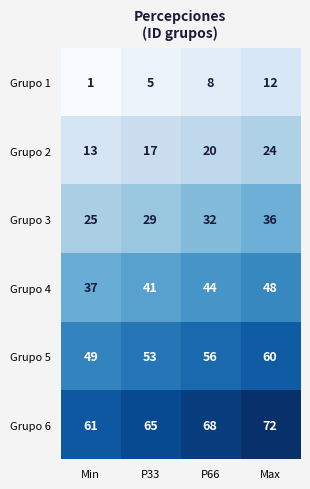

Reading right to left, list all the values displayed in this chart.

Grupo 1: Max=12	P66=8	P33=5	Min=1
Grupo 2: Max=24	P66=20	P33=17	Min=13
Grupo 3: Max=36	P66=32	P33=29	Min=25
Grupo 4: Max=48	P66=44	P33=41	Min=37
Grupo 5: Max=60	P66=56	P33=53	Min=49
Grupo 6: Max=72	P66=68	P33=65	Min=61